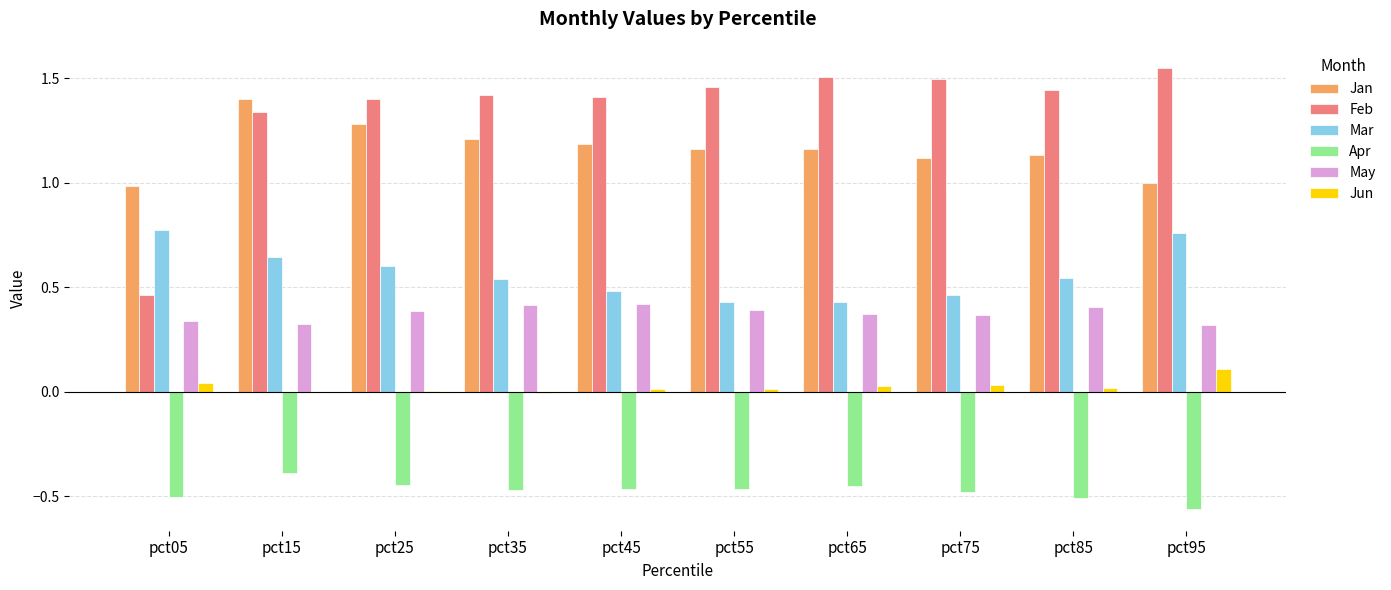

The Jan series shows 1.0 at pct95. True or false?

True